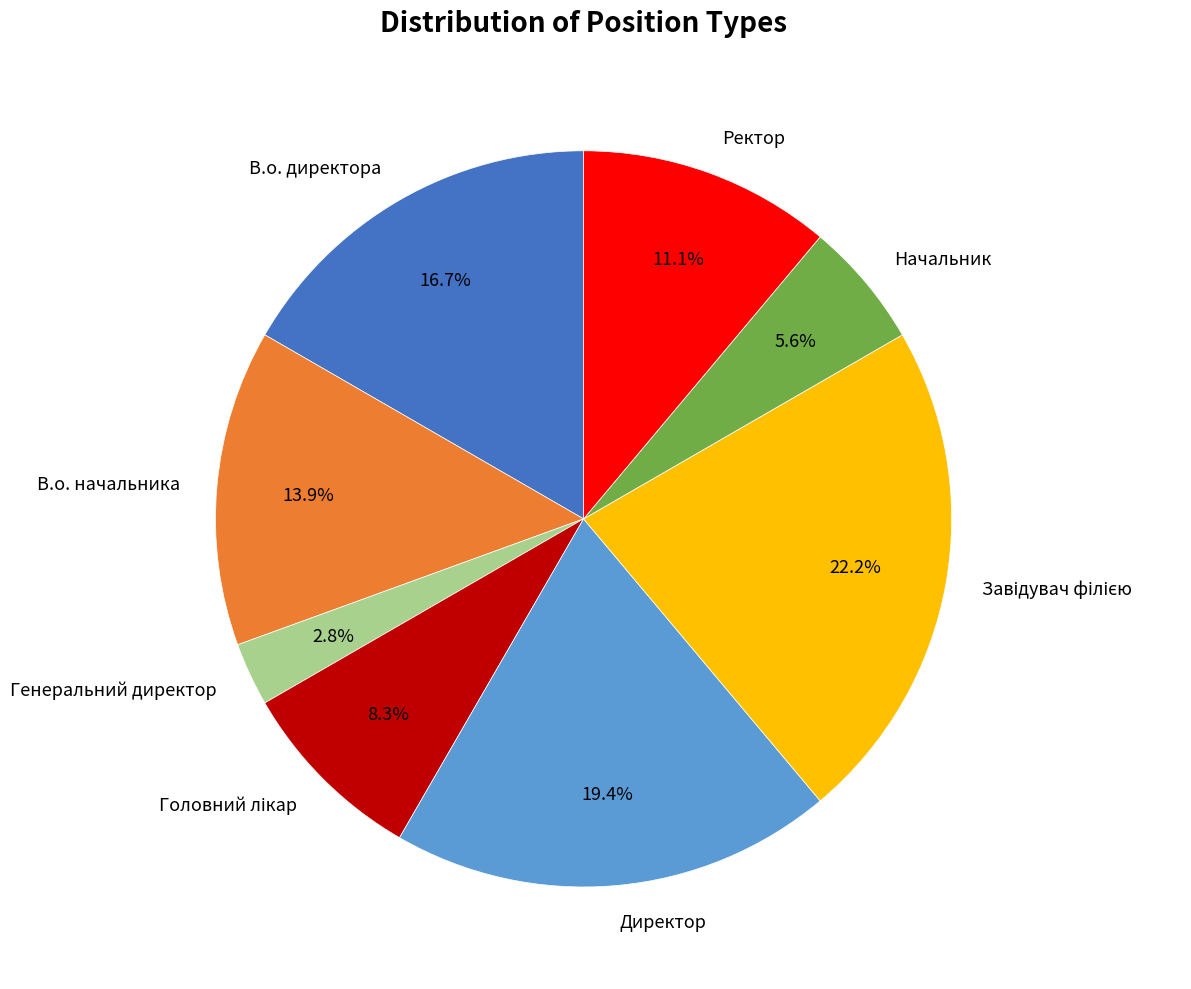

Is it true that Директор is 10% of the pie?

False